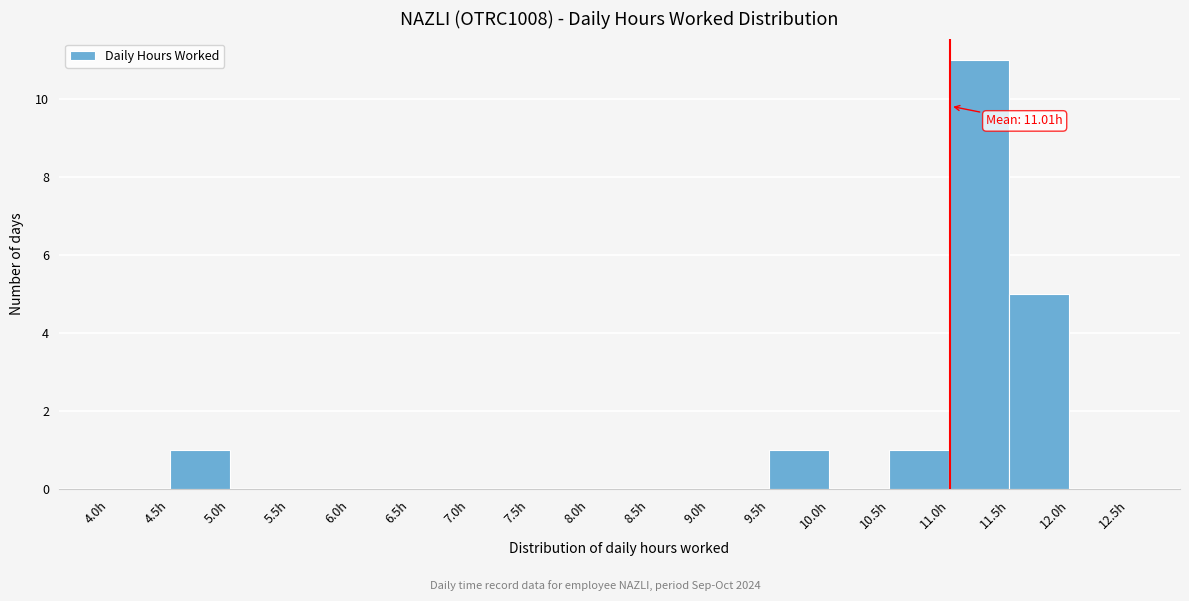

Which range on the x-axis has the tallest bar?

11.0 to 11.5